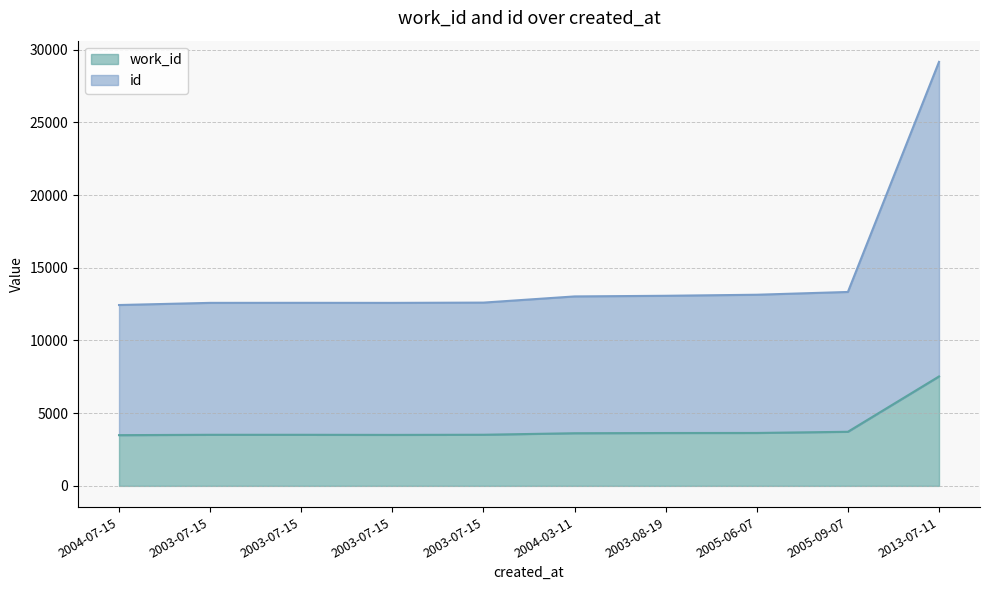

Which series has the largest total across all categories?

id